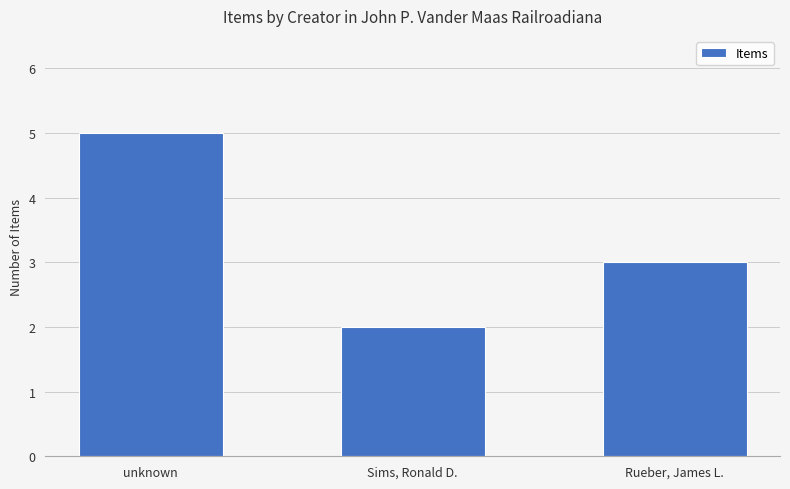

Is it true that the value at Sims, Ronald D. is 2?

True